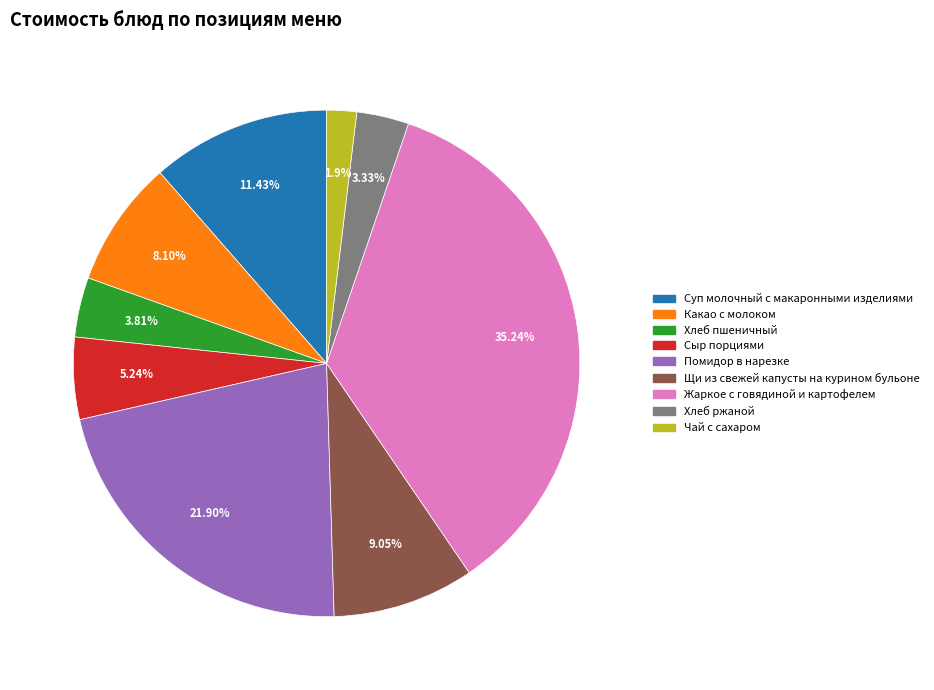

To the nearest percent, what is the average slice percentage?

11%